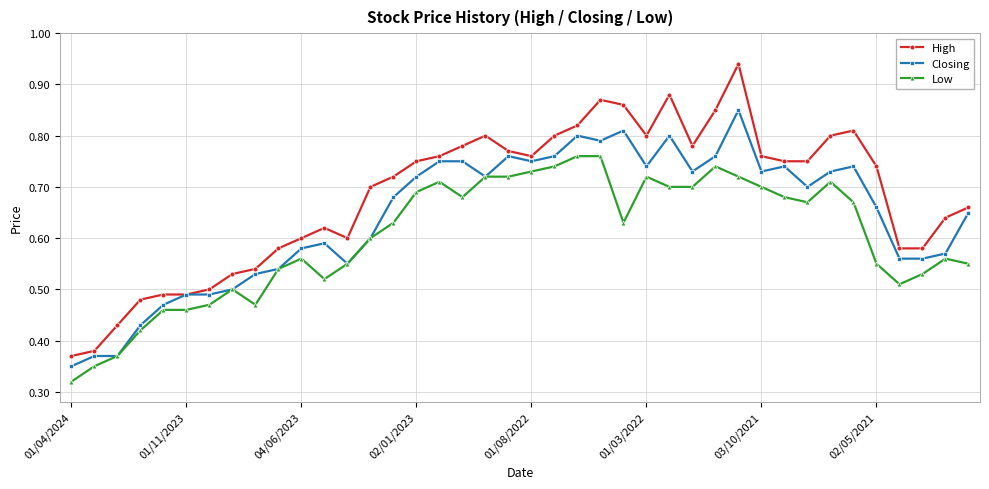

Rank the series by their average value, from highest to lowest.

High, Closing, Low